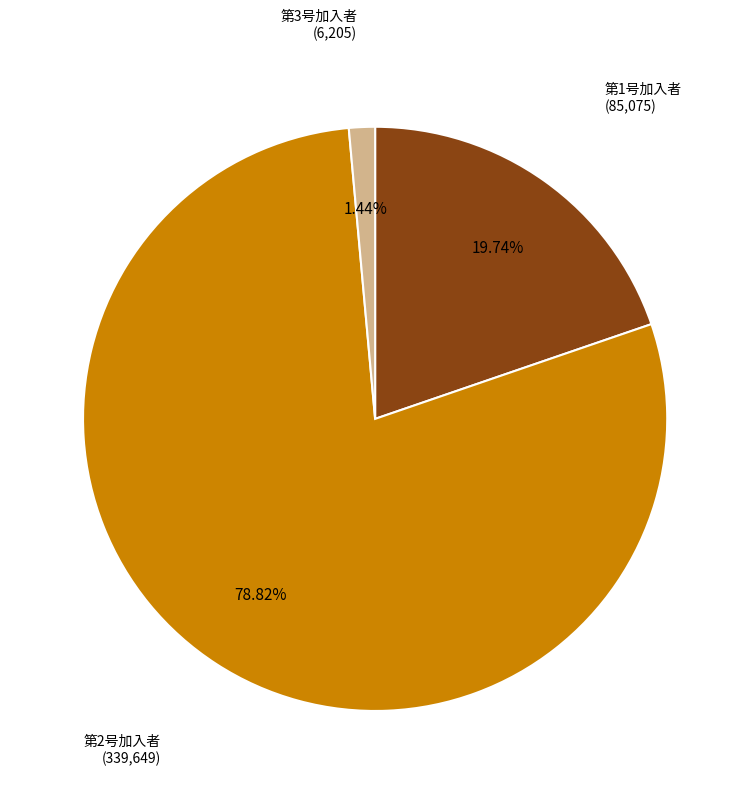

To the nearest percent, what is the difference between the largest and smallest slice percentages?

77%